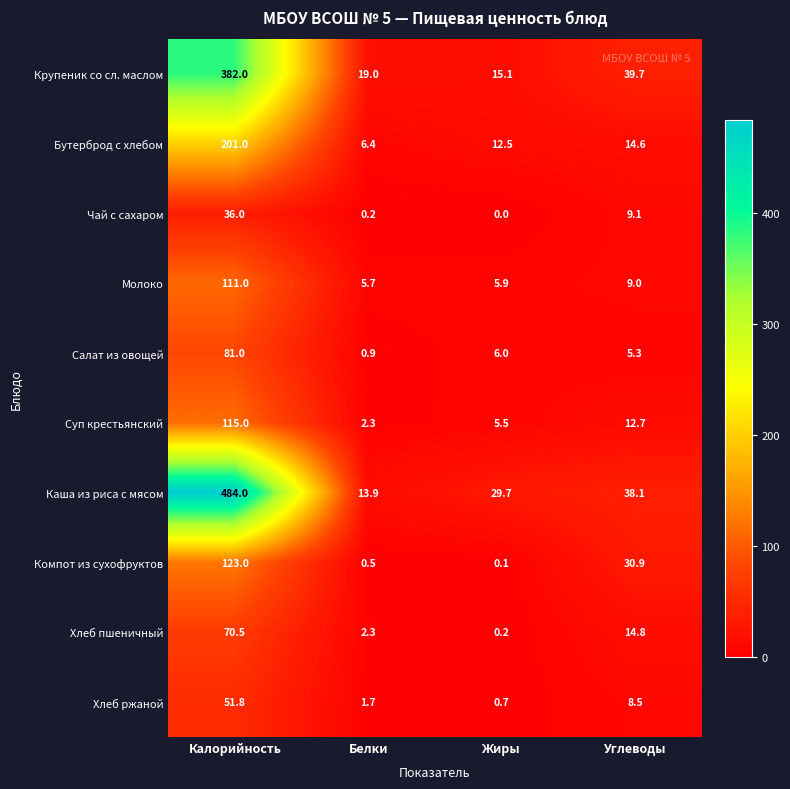

At Жиры, list the series in order from largest to smallest.

Каша из риса с мясом, Крупеник со сл. маслом, Бутерброд с хлебом, Салат из овощей, Молоко, Суп крестьянский, Хлеб ржаной, Хлеб пшеничный, Компот из сухофруктов, Чай с сахаром